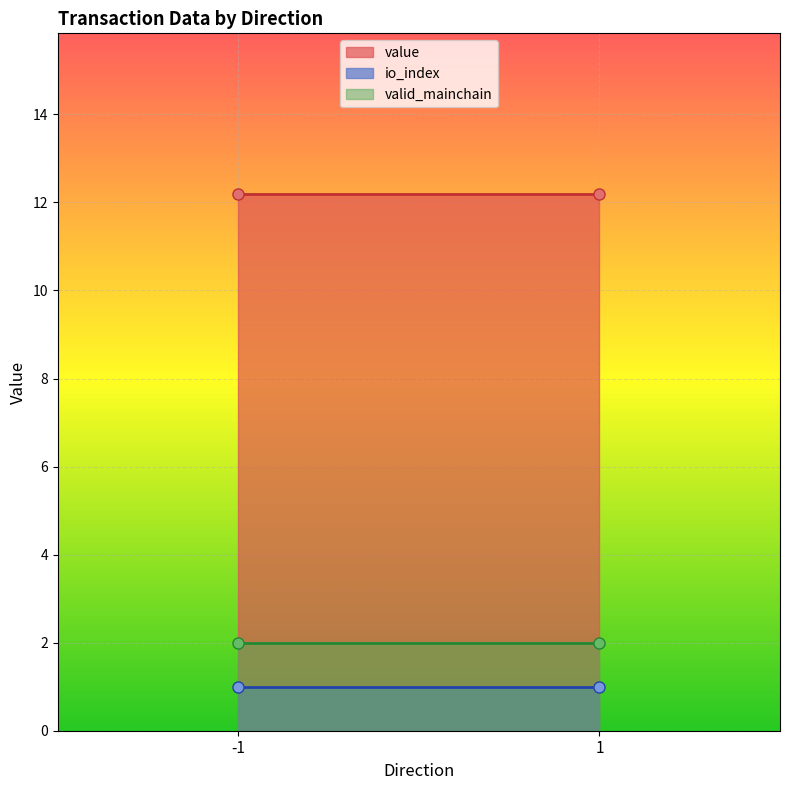

Where is valid_mainchain nearest to the value 1?

-1